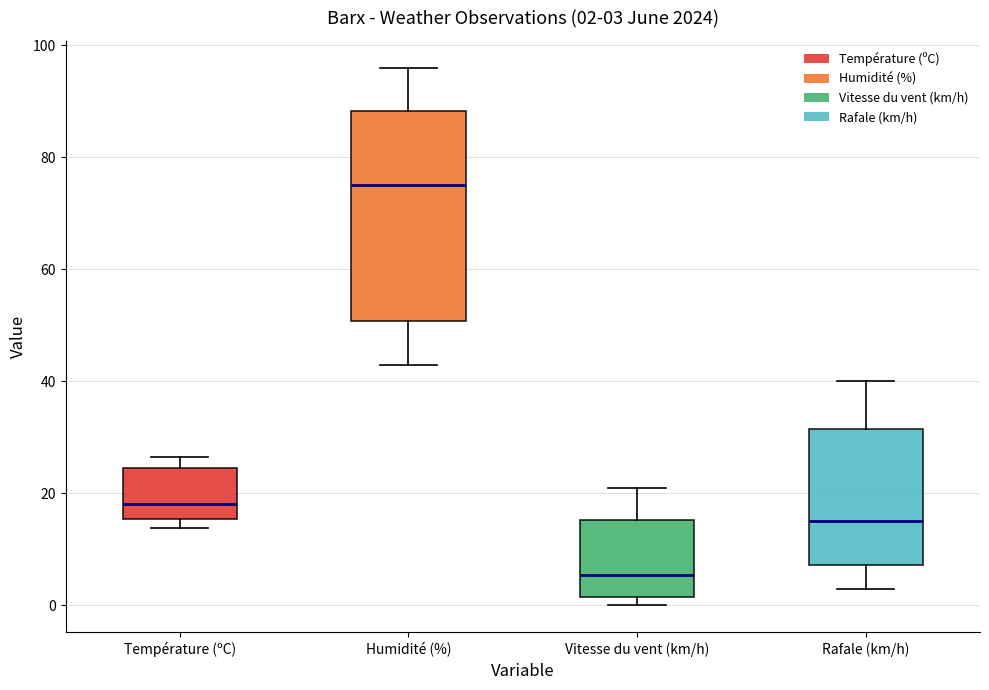

Which box's median line is the highest?

Humidité (%)